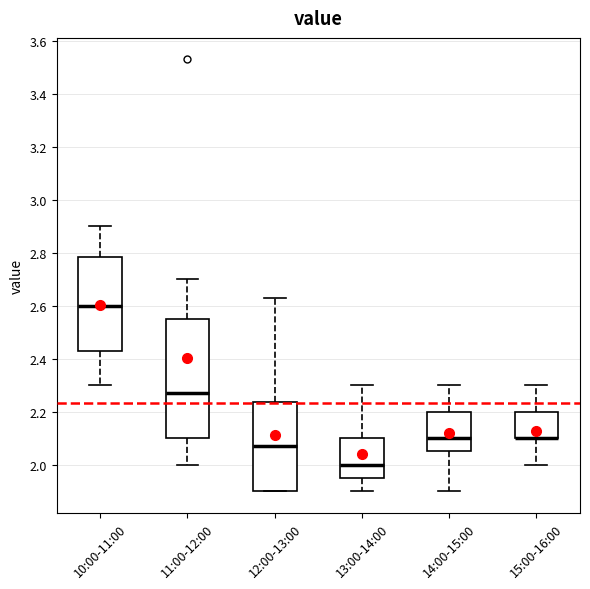

Reading left to right, transcribe this box plot: for each box, give where its median line is, the range the box spans, and where its two whiskers end, as read against the y-axis. The values are not printed on the chart, so give them approximately, as read against the axis.

10:00-11:00: median 2.60, box 2.44 to 2.78, whiskers 2.30 to 2.90
11:00-12:00: median 2.28, box 2.10 to 2.56, whiskers 2.00 to 2.70
12:00-13:00: median 2.08, box 1.90 to 2.24, whiskers 1.90 to 2.64
13:00-14:00: median 2.00, box 1.96 to 2.10, whiskers 1.90 to 2.30
14:00-15:00: median 2.10, box 2.06 to 2.20, whiskers 1.90 to 2.30
15:00-16:00: median 2.10 (drawn on the box's lower edge), box 2.10 to 2.20, whiskers 2.00 to 2.30